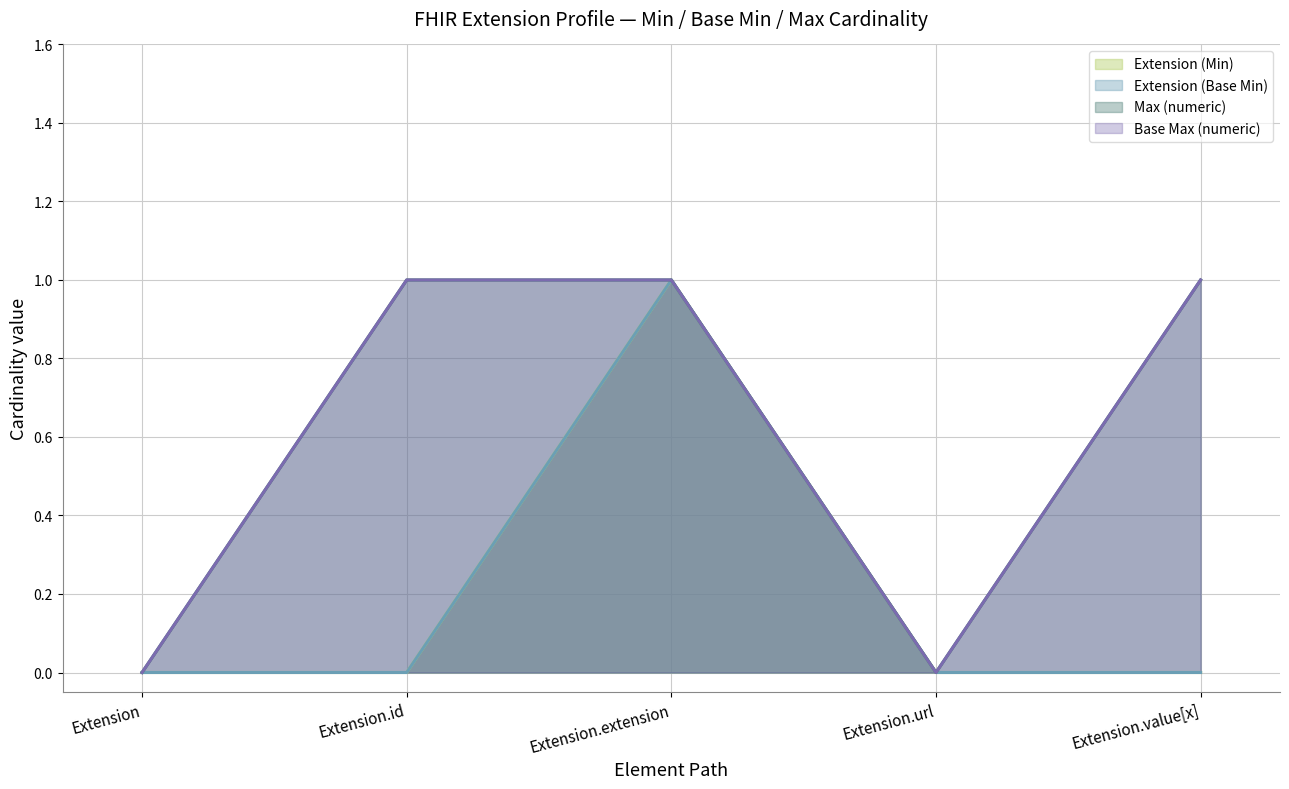

The Base Max (numeric) series shows 1 at Extension.id. True or false?

True